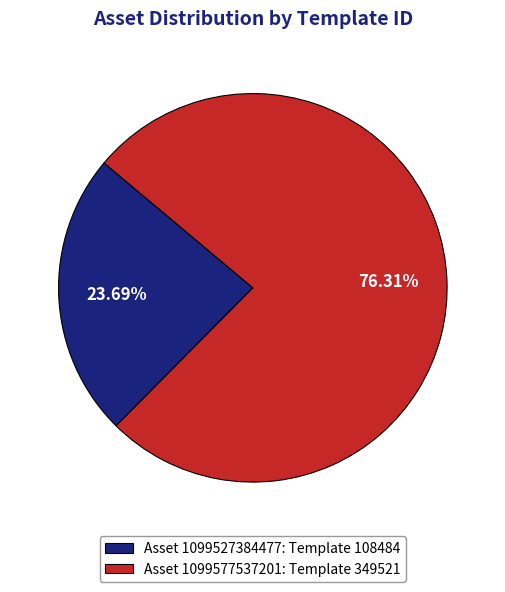

What is the majority slice?

Asset 1099577537201: Template 349521